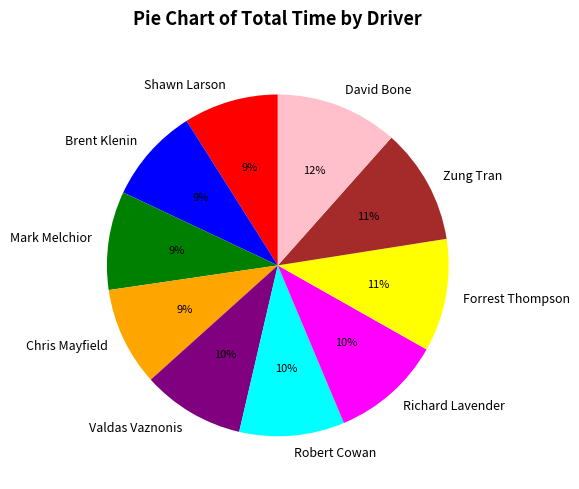

How many slices are in this pie chart?

10